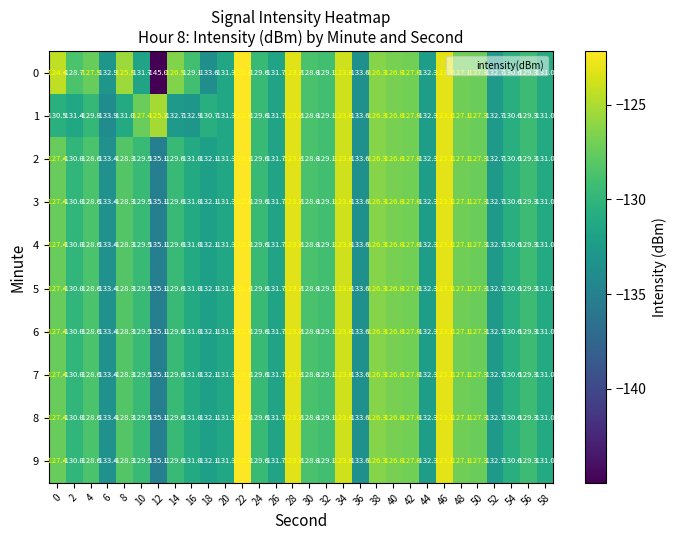

What is the total value across all series at 16?

-1310.0